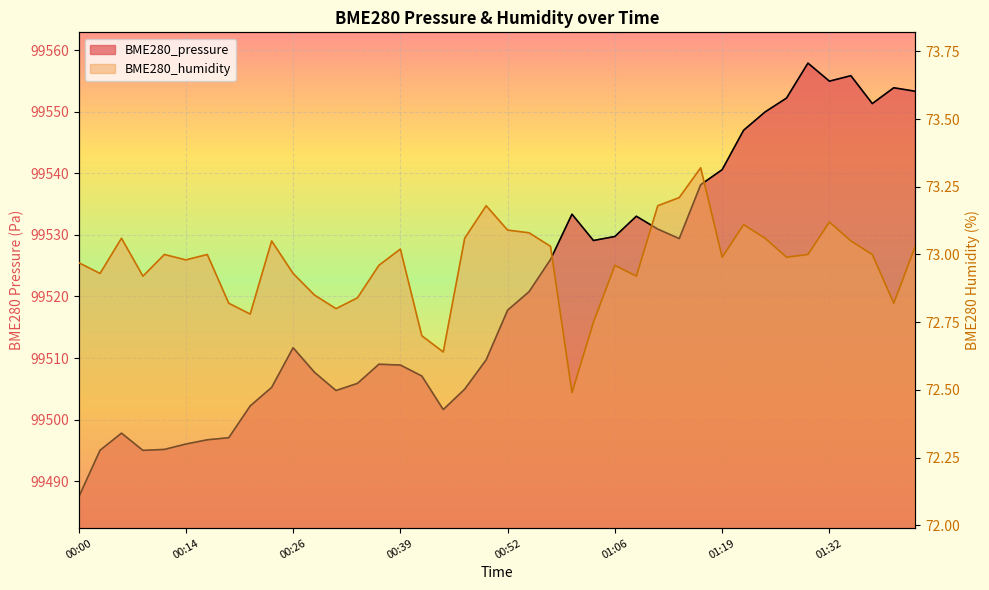

True or false: BME280_humidity and BME280_pressure intersect in this chart.

False